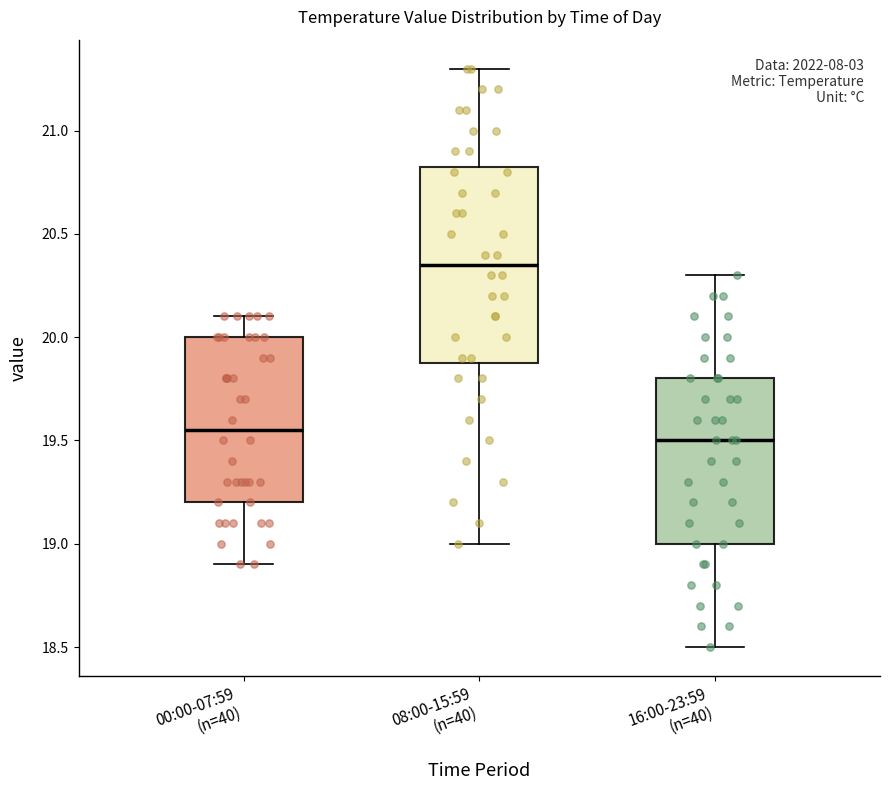

Which box is the tallest, from its lower edge to its upper edge?

08:00-15:59 (n=40)